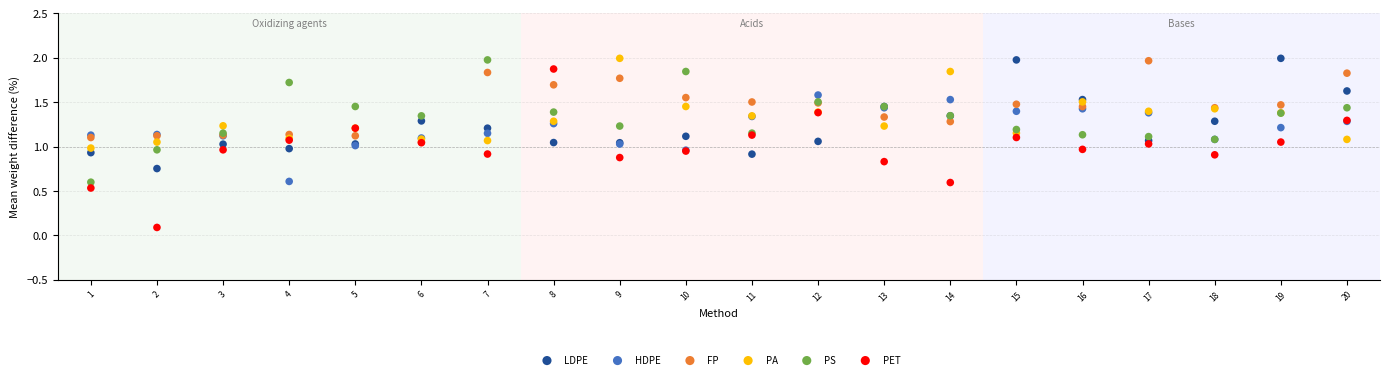

Which series has the largest Y range (max minus min)?

PET